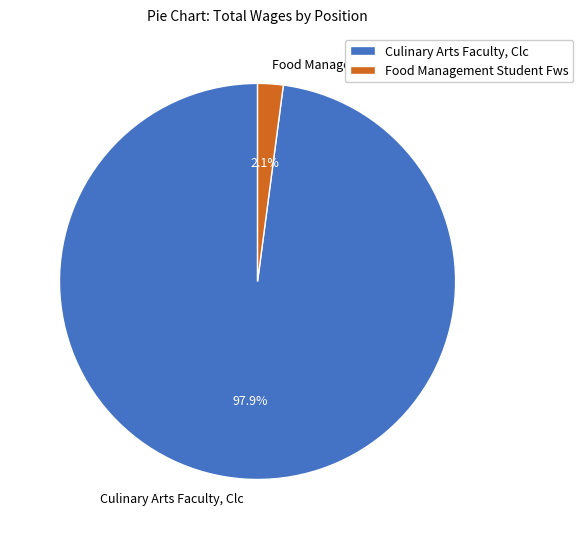

Which category has the biggest portion of the pie?

Culinary Arts Faculty, Clc